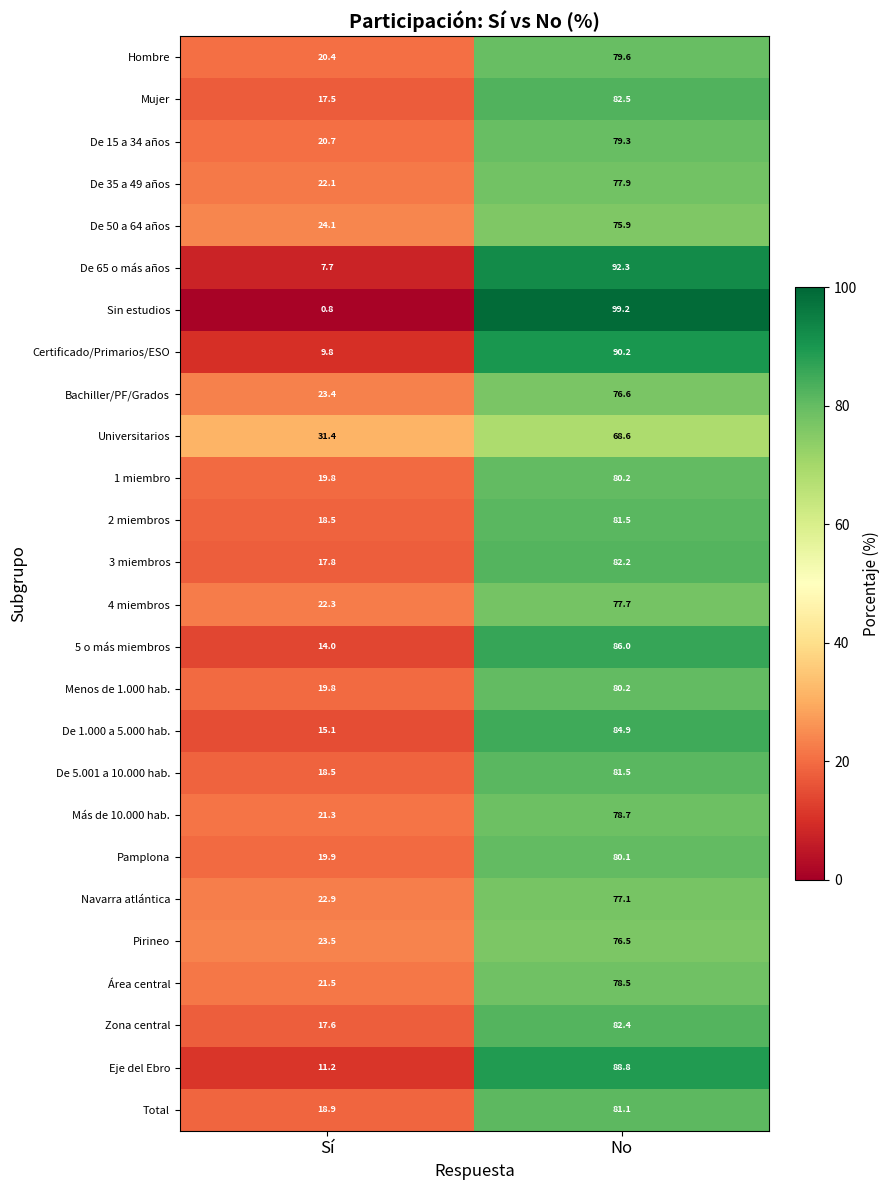

True or false: Zona central has a value of 17.6 at Sí.

True